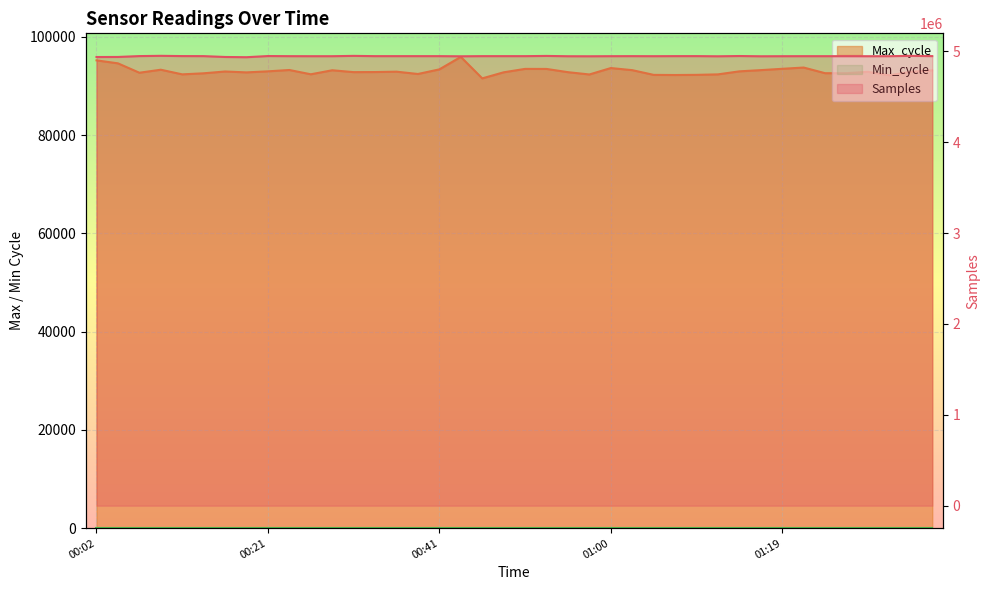

True or false: Samples has more than 0 interior local peaks.

True